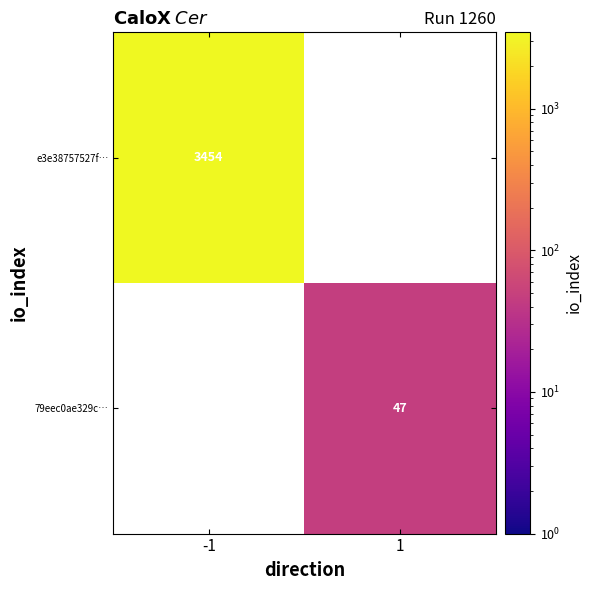

Is the value of e3e38757527f… at -1 greater than the value of 79eec0ae329c… at 1?

Yes